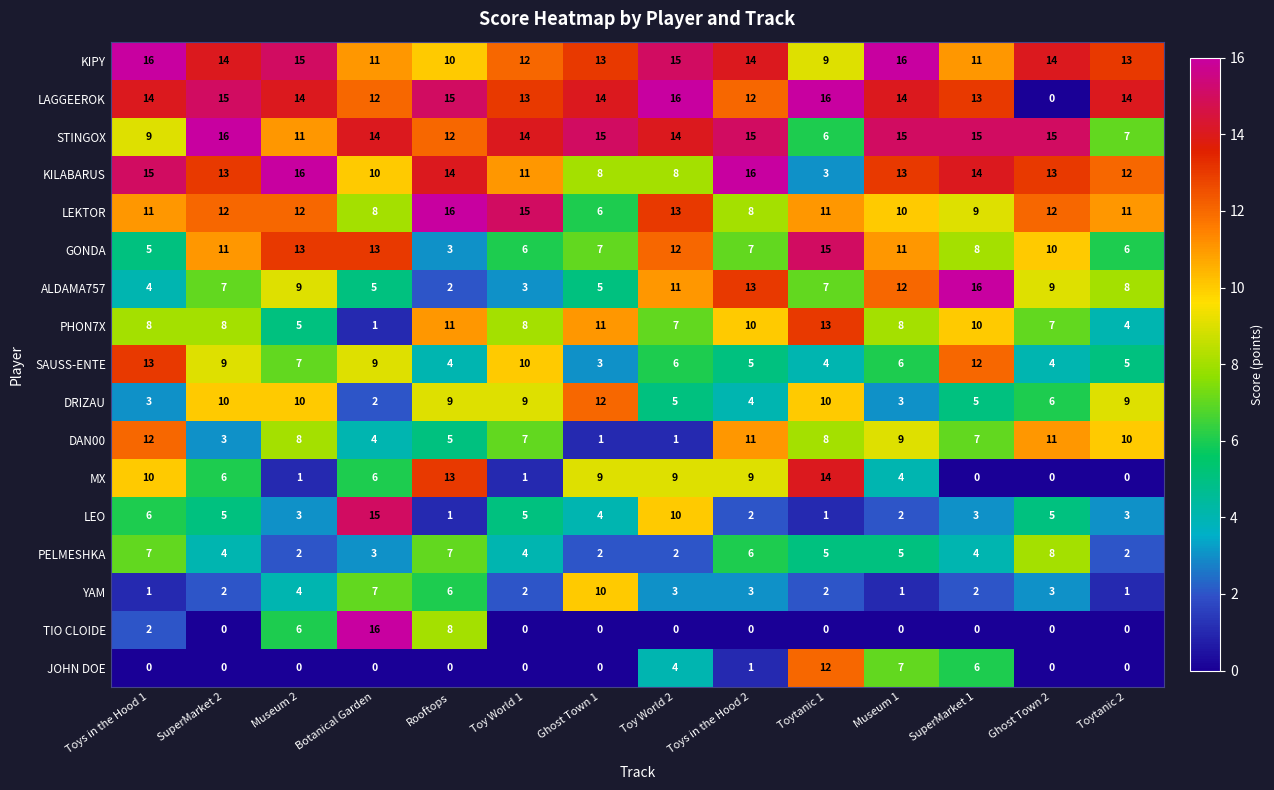

What is the total value across all series at SuperMarket 1?

135